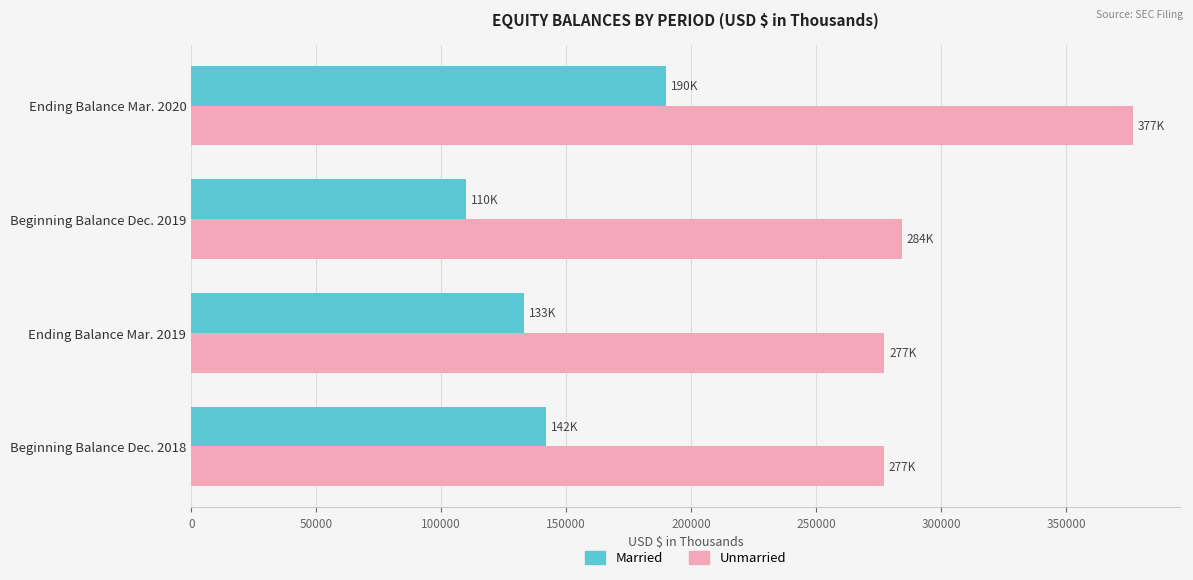

The value of Married at Ending Balance Mar. 2019 is 133179. True or false?

True